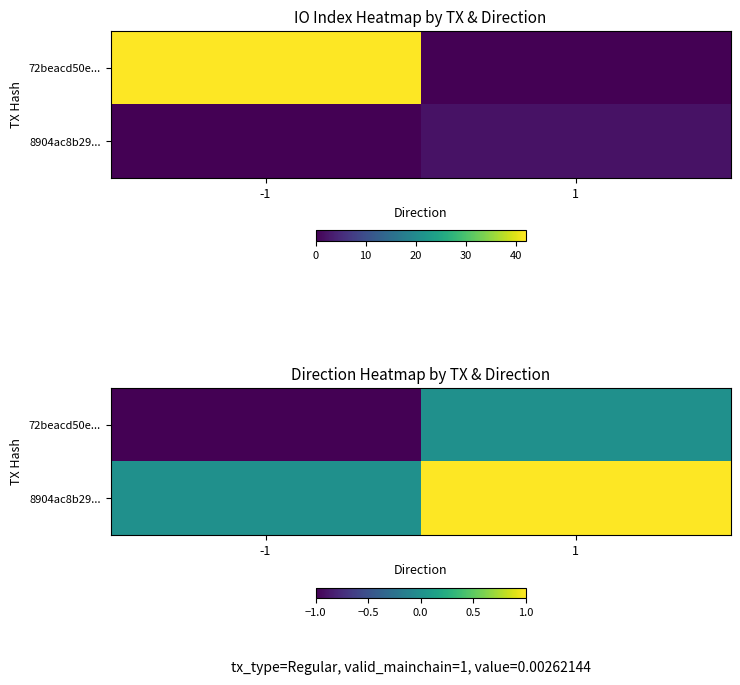

How many 72beacd50e... values are between -1 and 0?

2